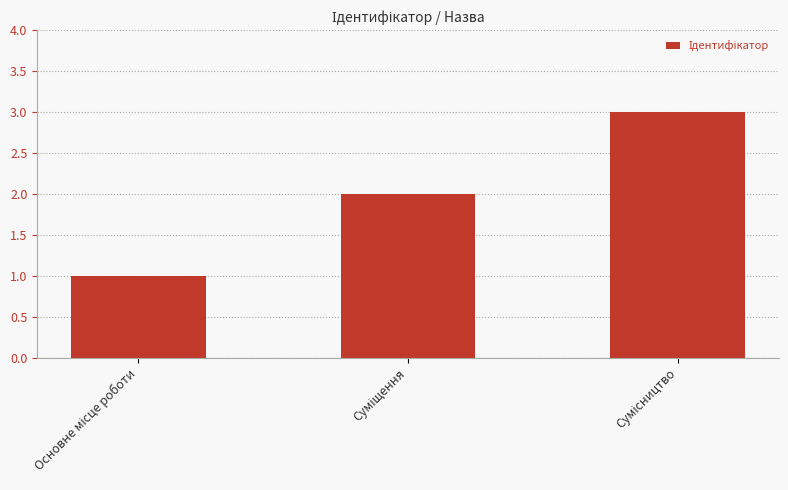

What is the difference between the maximum and second lowest values?

1